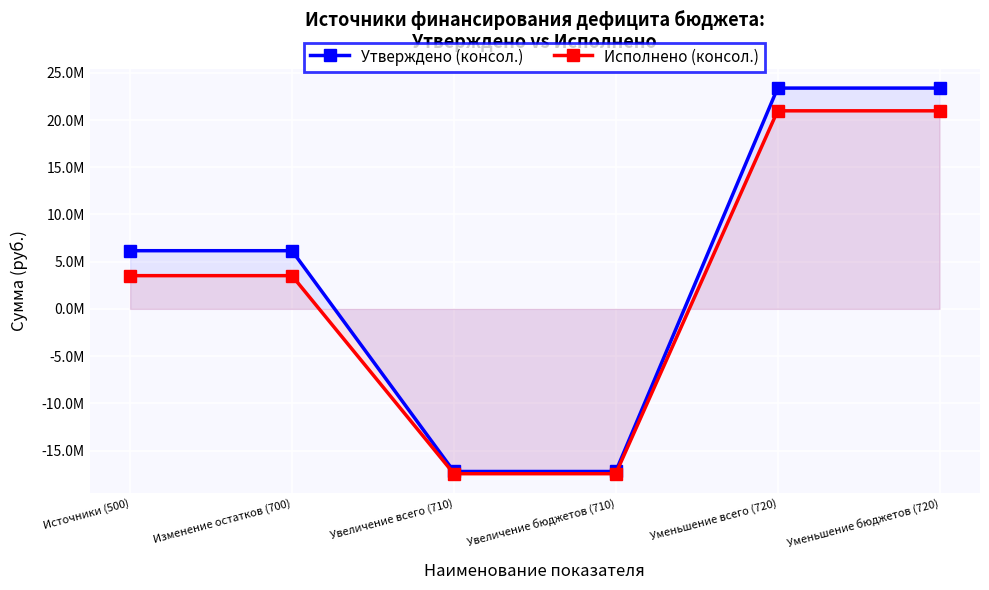

Is the value of Исполнено (консол.) at Уменьшение бюджетов (720) greater than the value of Утверждено (консол.) at Уменьшение всего (720)?

No